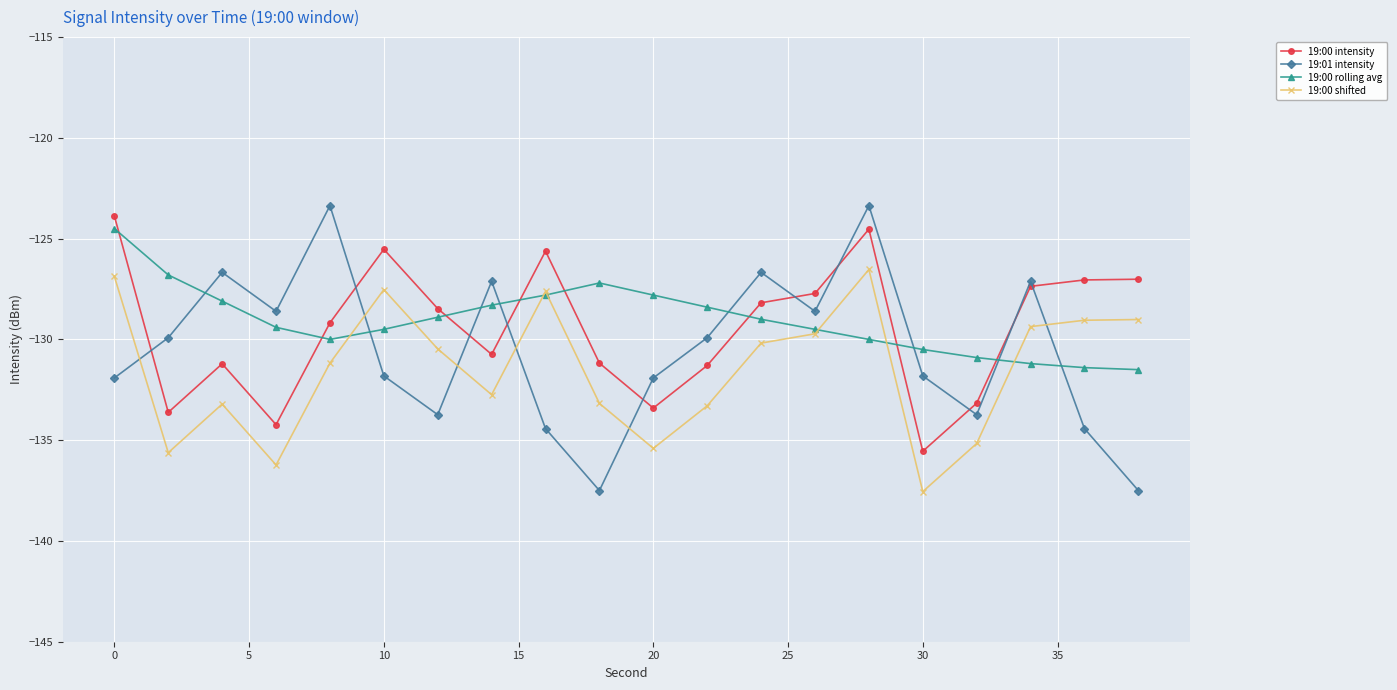

What is the lowest value of the 19:00 intensity series?

-135.6